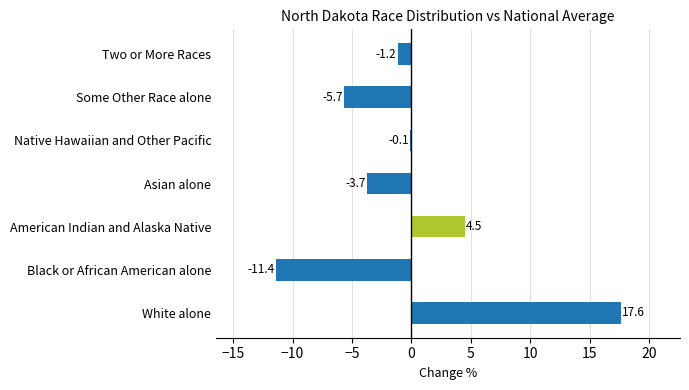

Reading bottom to top, list all the values displayed in this chart.

17.6	-11.4	4.5	-3.7	-0.1	-5.7	-1.2